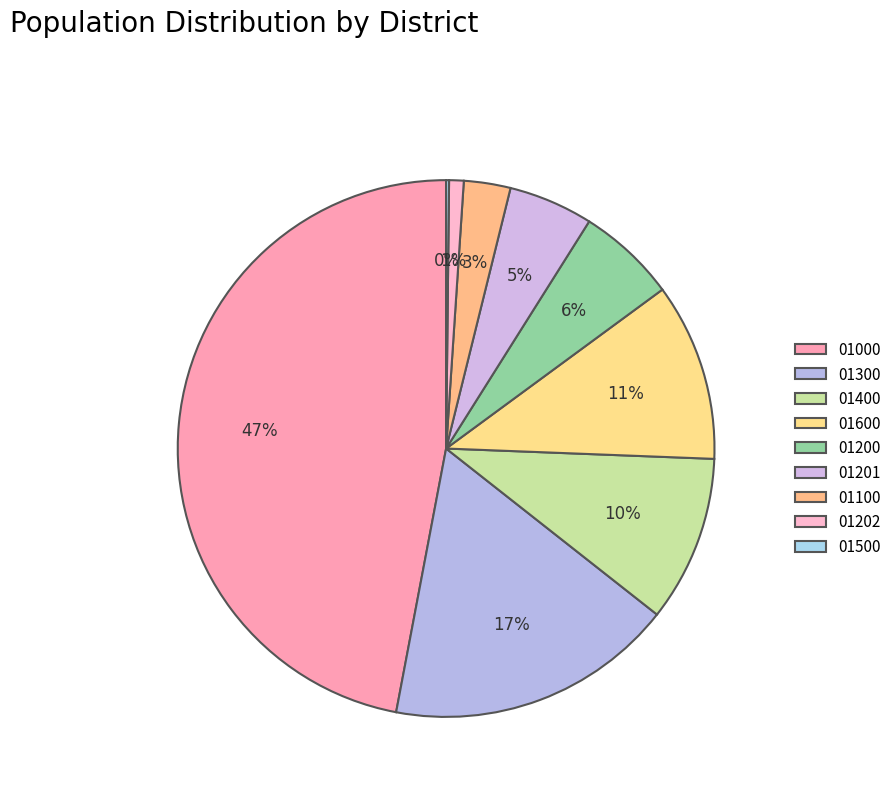

Count the number of slices in the pie.

9